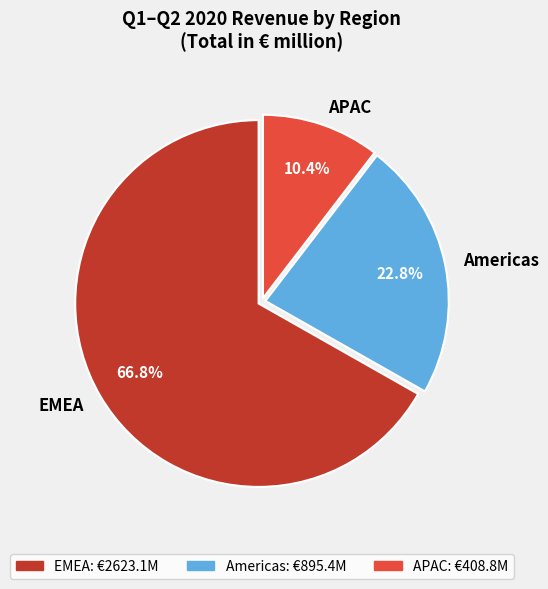

Does any single category account for the majority?

Yes